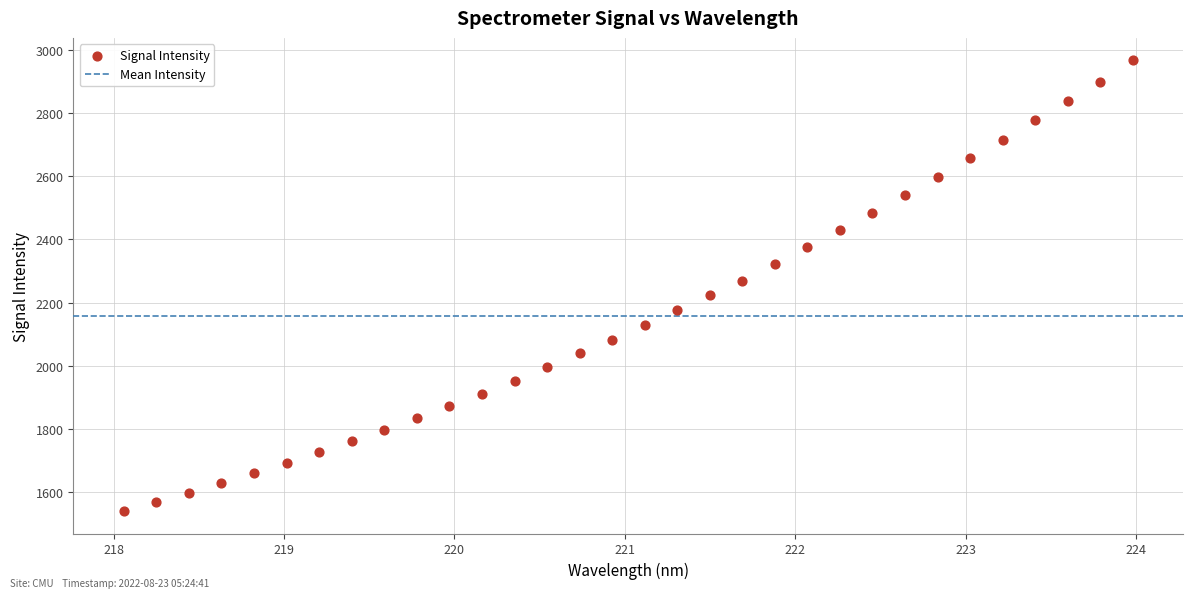

What is the range of Y values (max minus min)?

1424.7